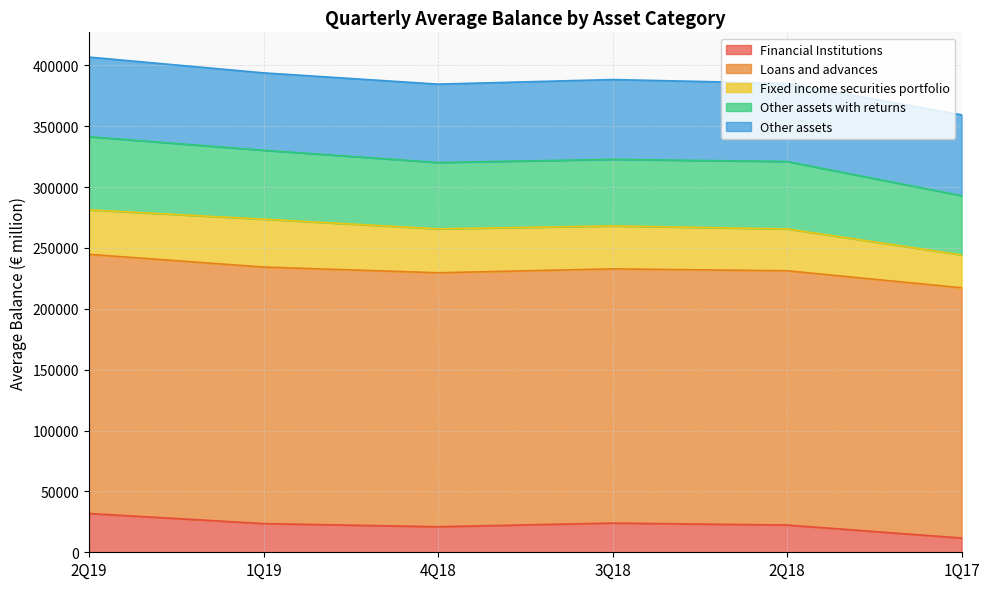

What is the difference between the maximum and minimum values in the Financial Institutions series?

20146